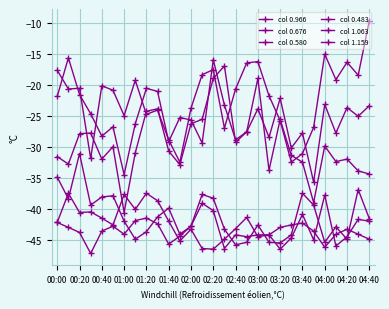

Count the number of data series in this chart.

6